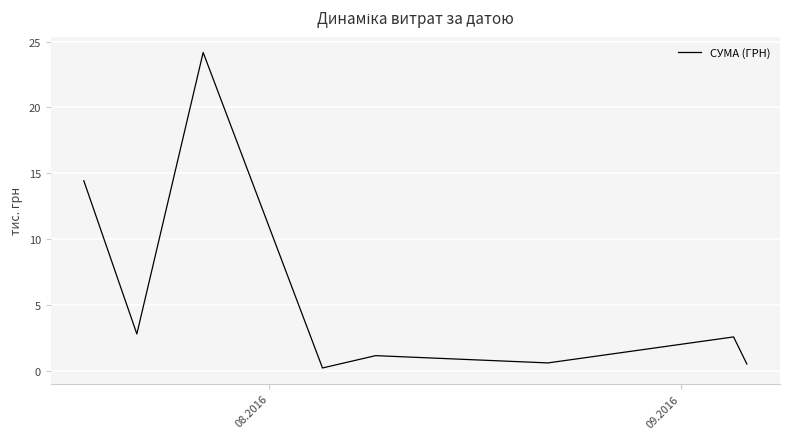

How many interior local valleys (lower than both neighbors) does the data have?

3